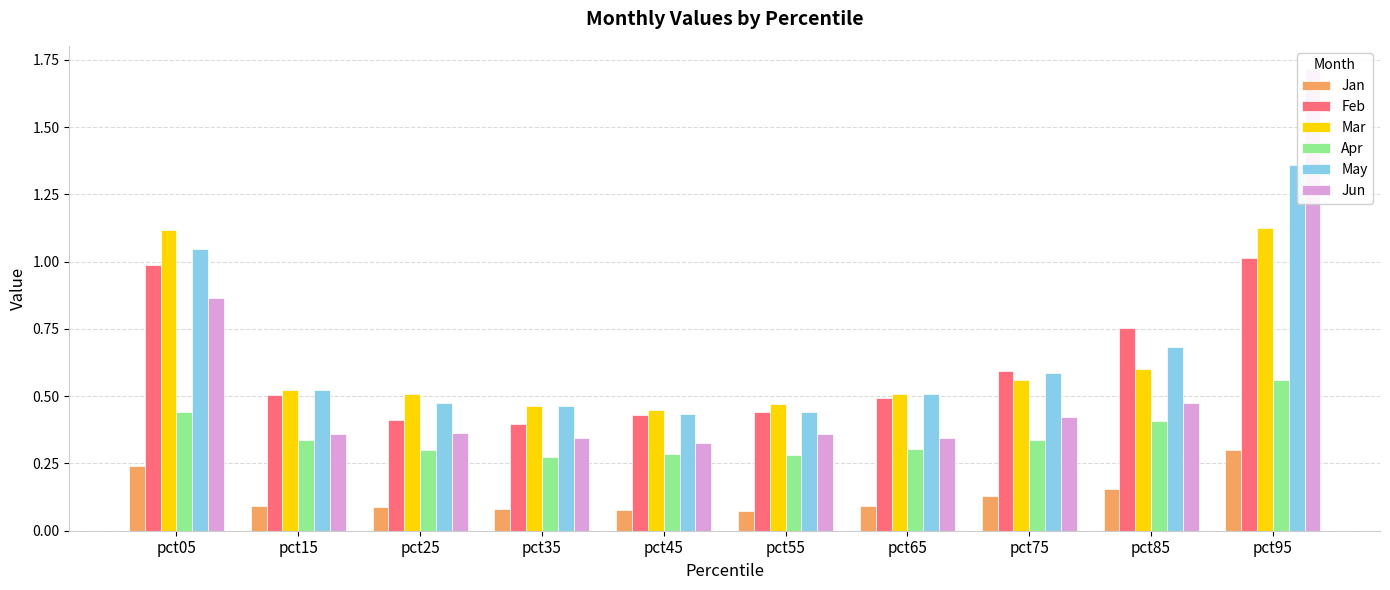

Reading left to right, extract all data points from this chart.

Jan: pct05=0.2	pct15=0.1	pct25=0.1	pct35=0.1	pct45=0.1	pct55=0.1	pct65=0.1	pct75=0.1	pct85=0.2	pct95=0.3
Feb: pct05=1.0	pct15=0.5	pct25=0.4	pct35=0.4	pct45=0.4	pct55=0.4	pct65=0.5	pct75=0.6	pct85=0.8	pct95=1.0
Mar: pct05=1.1	pct15=0.5	pct25=0.5	pct35=0.5	pct45=0.4	pct55=0.5	pct65=0.5	pct75=0.6	pct85=0.6	pct95=1.1
Apr: pct05=0.4	pct15=0.3	pct25=0.3	pct35=0.3	pct45=0.3	pct55=0.3	pct65=0.3	pct75=0.3	pct85=0.4	pct95=0.6
May: pct05=1.0	pct15=0.5	pct25=0.5	pct35=0.5	pct45=0.4	pct55=0.4	pct65=0.5	pct75=0.6	pct85=0.7	pct95=1.4
Jun: pct05=0.9	pct15=0.4	pct25=0.4	pct35=0.3	pct45=0.3	pct55=0.4	pct65=0.3	pct75=0.4	pct85=0.5	pct95=1.7